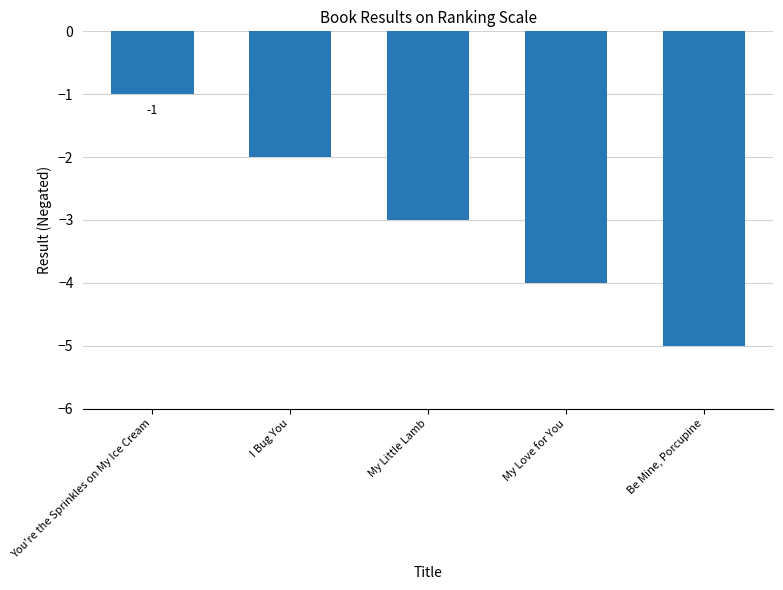

The value at I Bug You is -1. True or false?

False